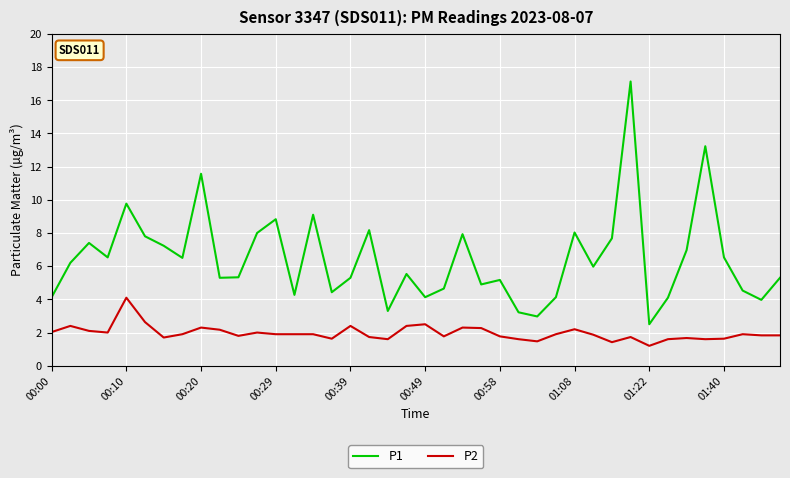

List the series in order of their overall mean, lowest first.

P2, P1